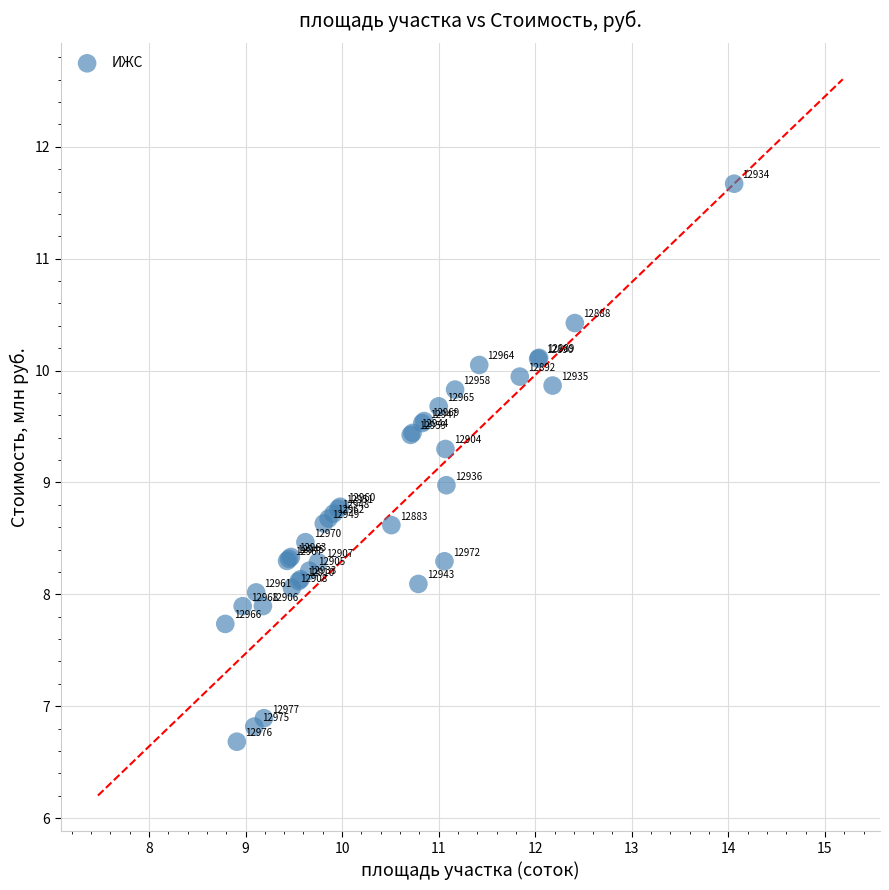

What Y value in the scatter plot is closest to 9?

9.0